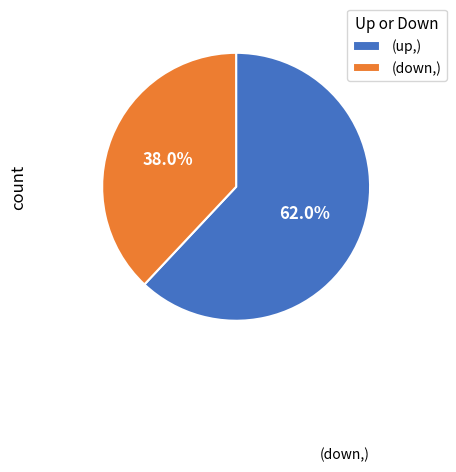

To the nearest percent, what is the difference between the largest and smallest slice percentages?

24%